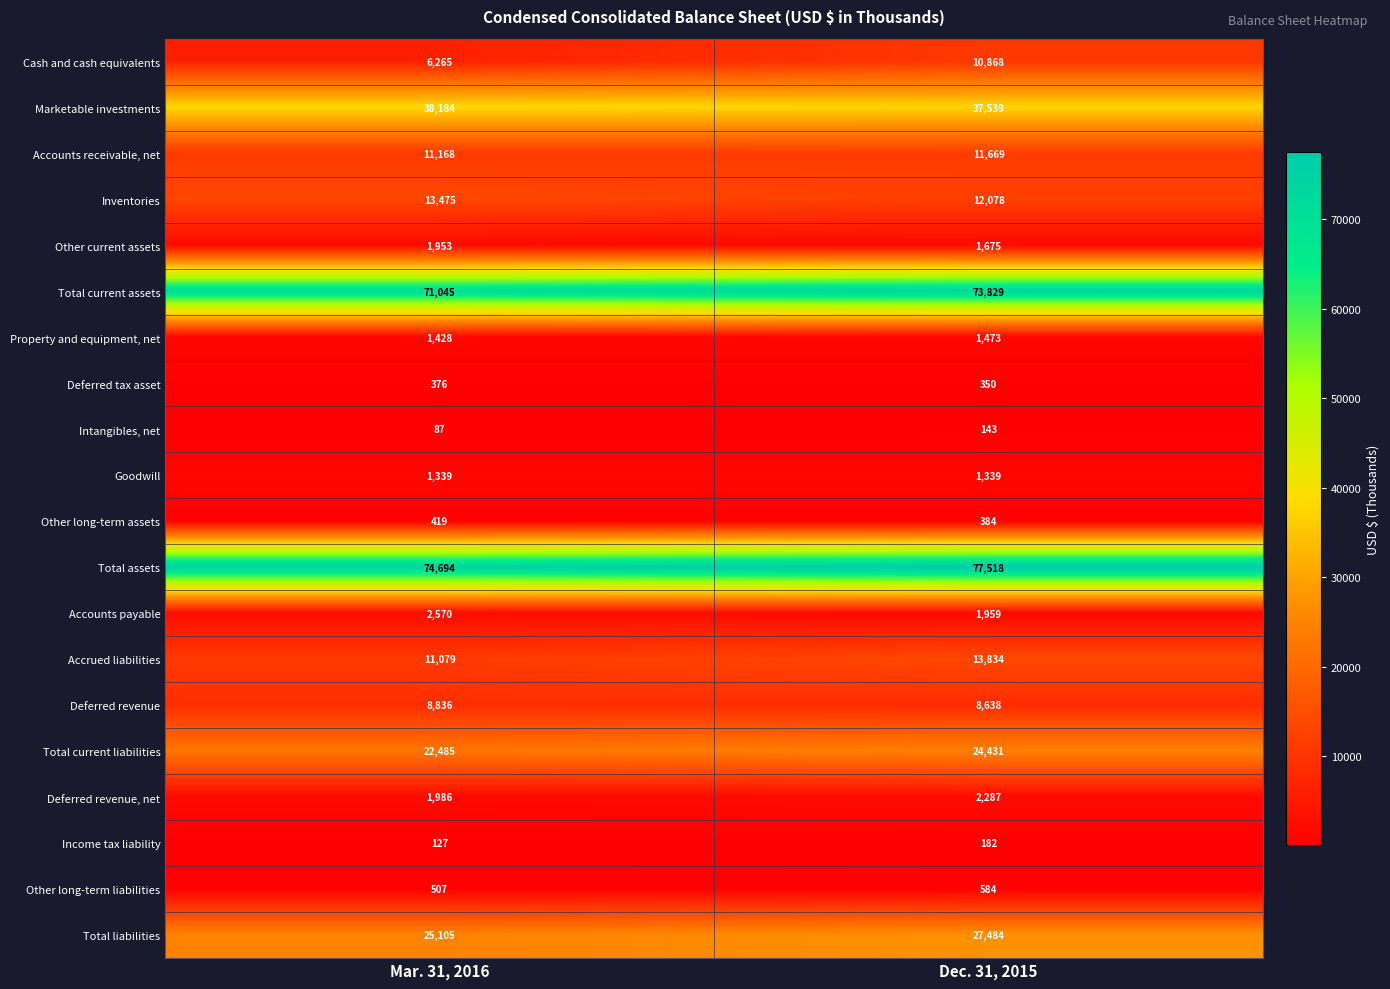

How many series are shown in this chart?

20